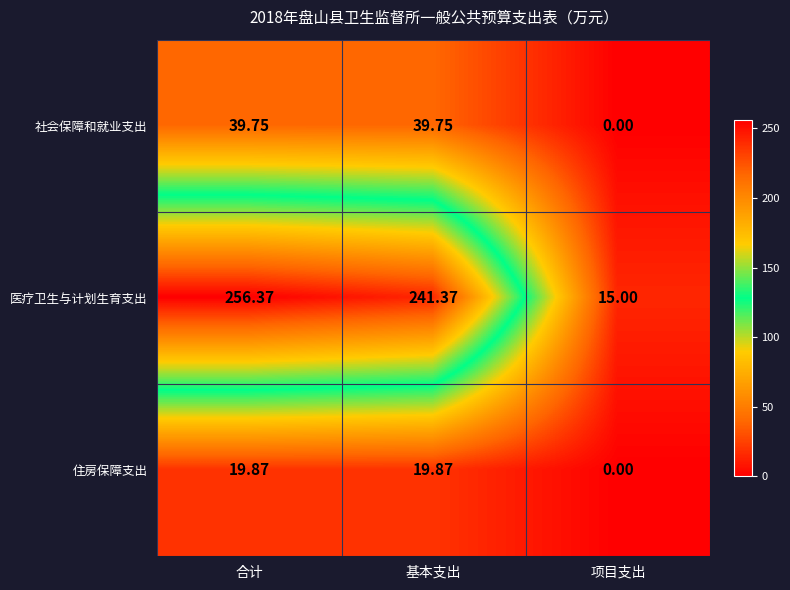

Which series has the largest range (max minus min)?

医疗卫生与计划生育支出